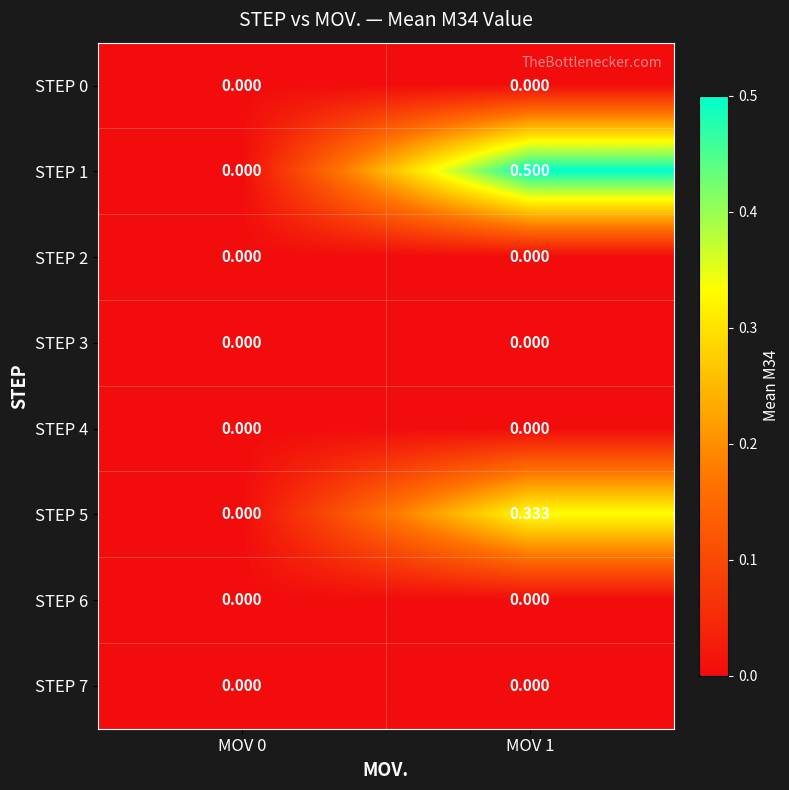

How many data points does each series have?

2